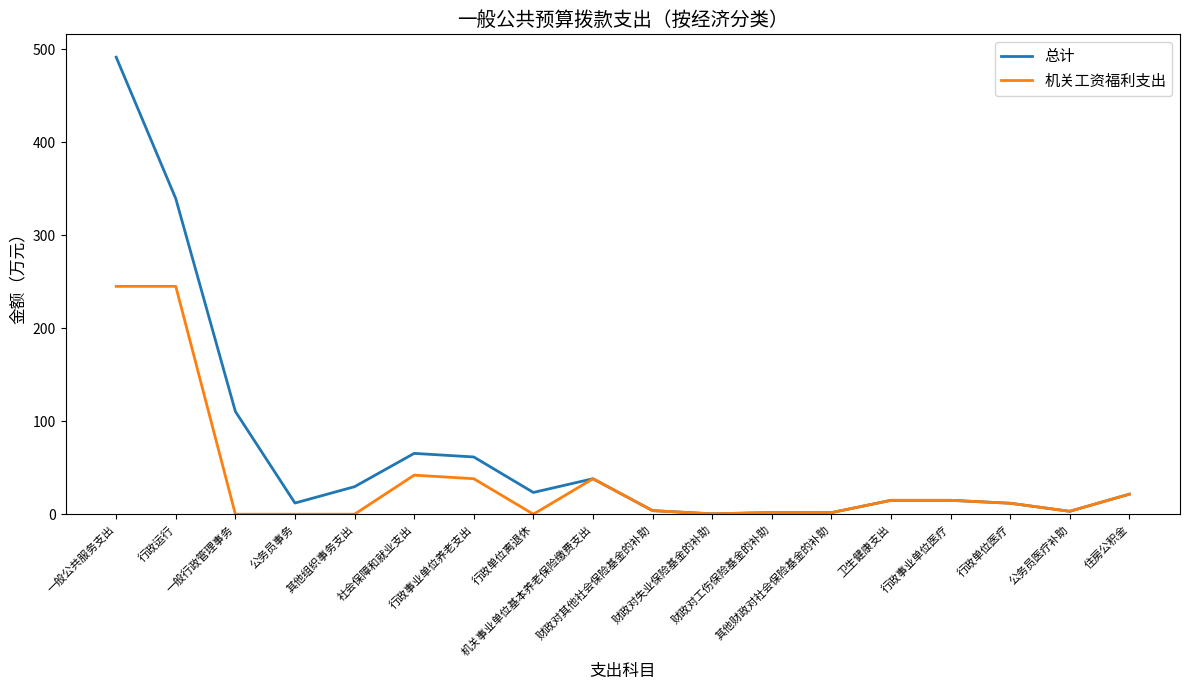

List the series in order of their peak value, highest first.

总计, 机关工资福利支出